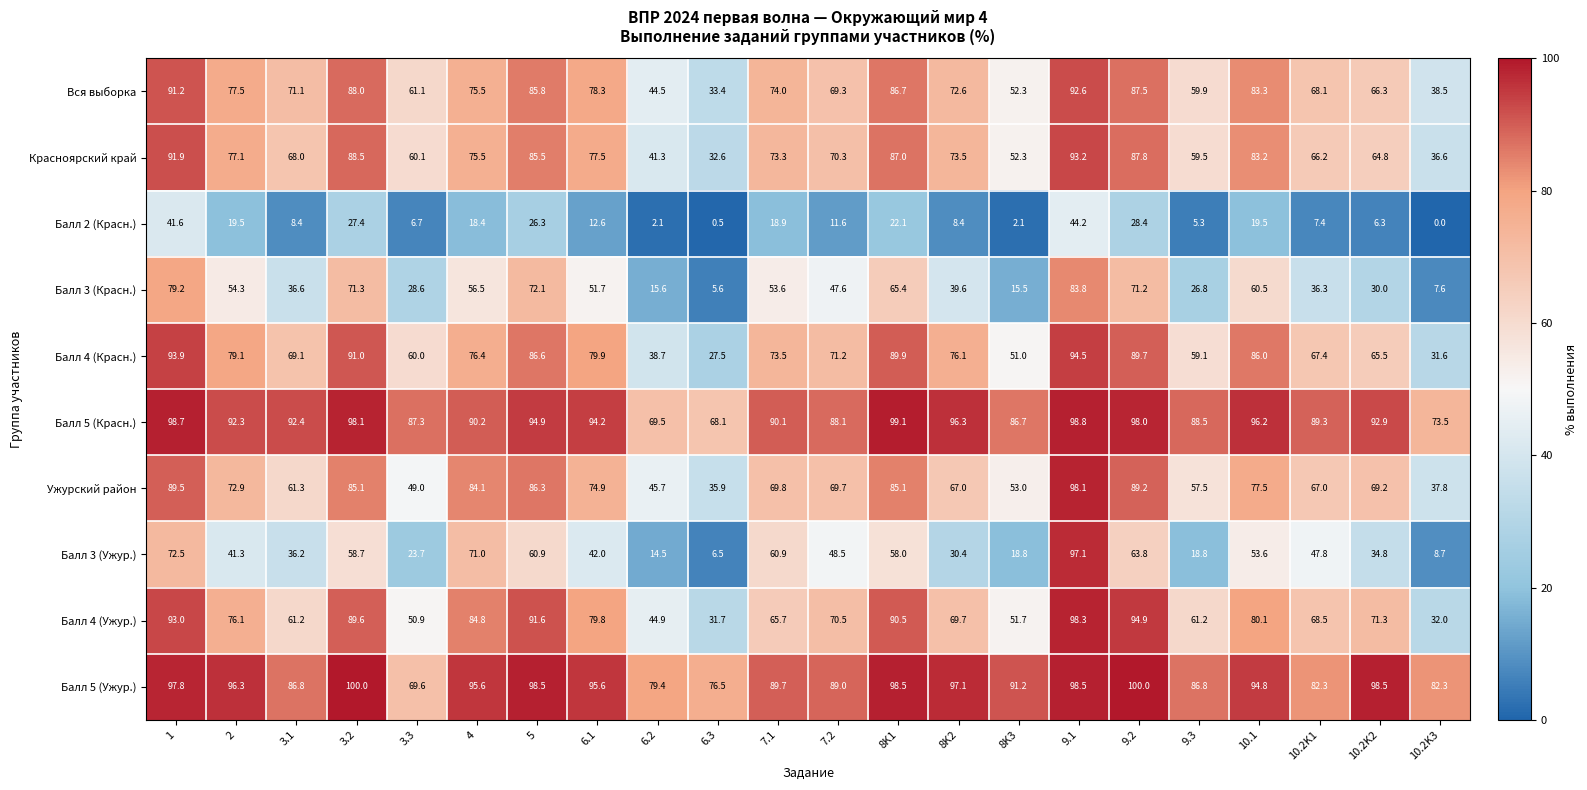

Which category has the lowest value in the Балл 5 (Ужур.) series?

3.3